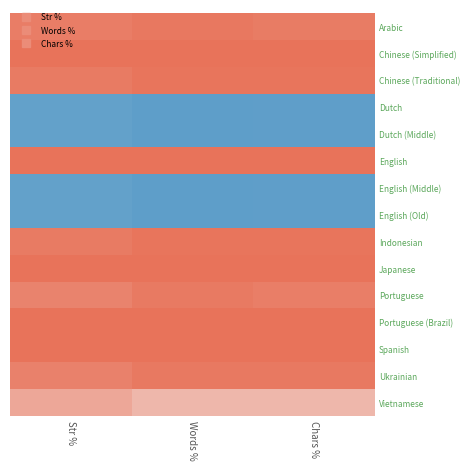

What is the total value across all series at Words %?

1065.2